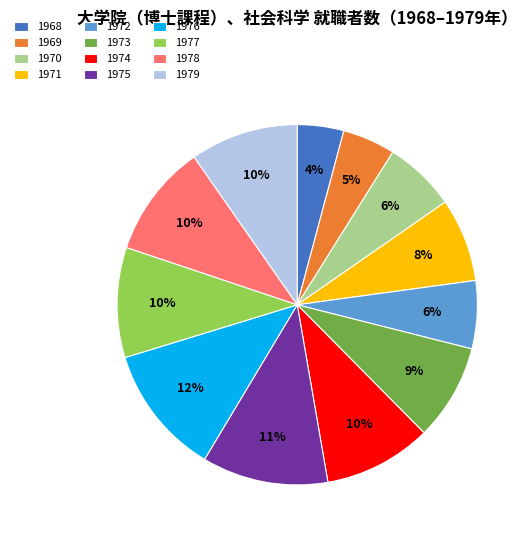

Is the sum of 1977 and 1975 greater than half?

No